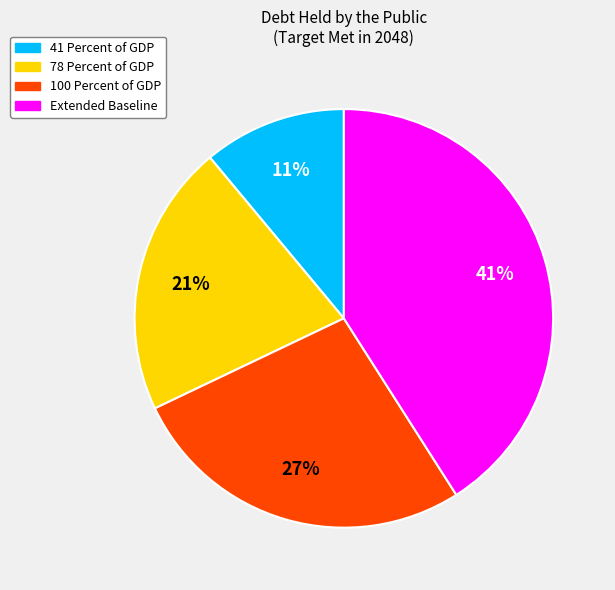

How many slices are in this pie chart?

4